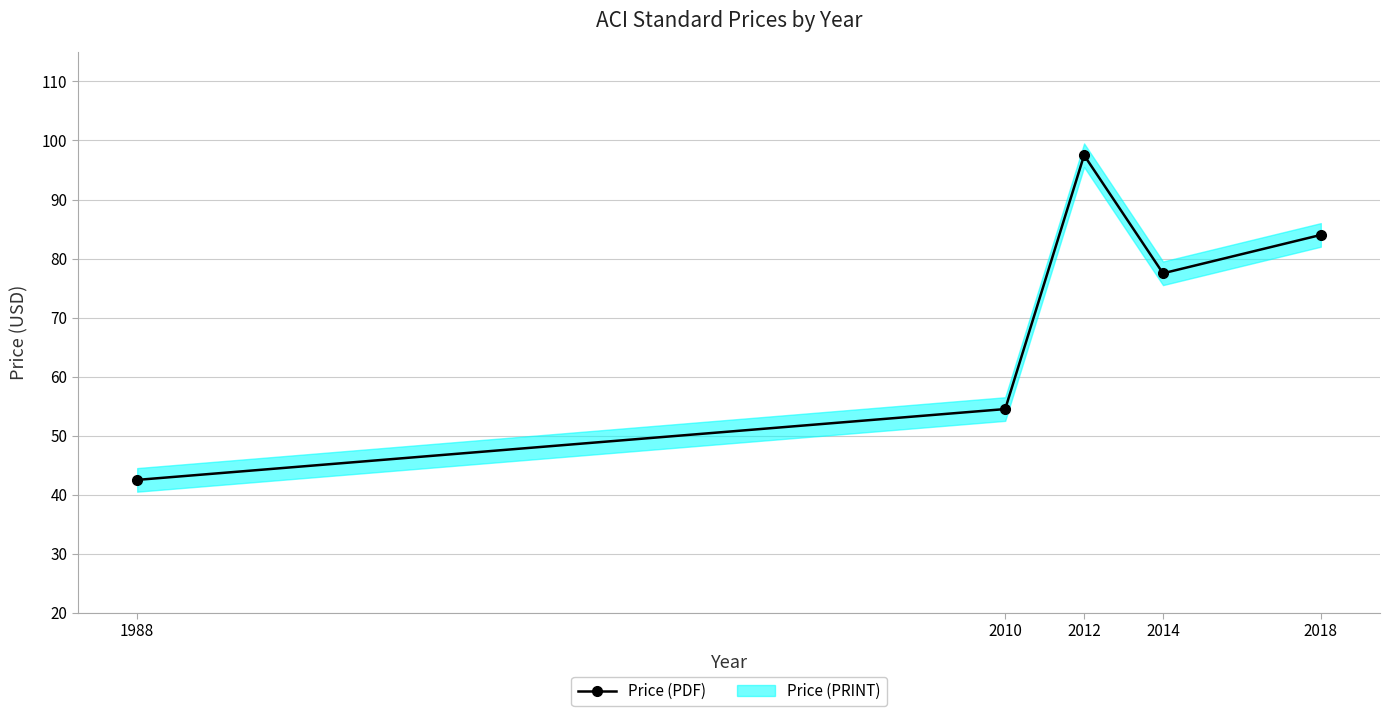

Is it true that the value at 2010 is 54.5?

True